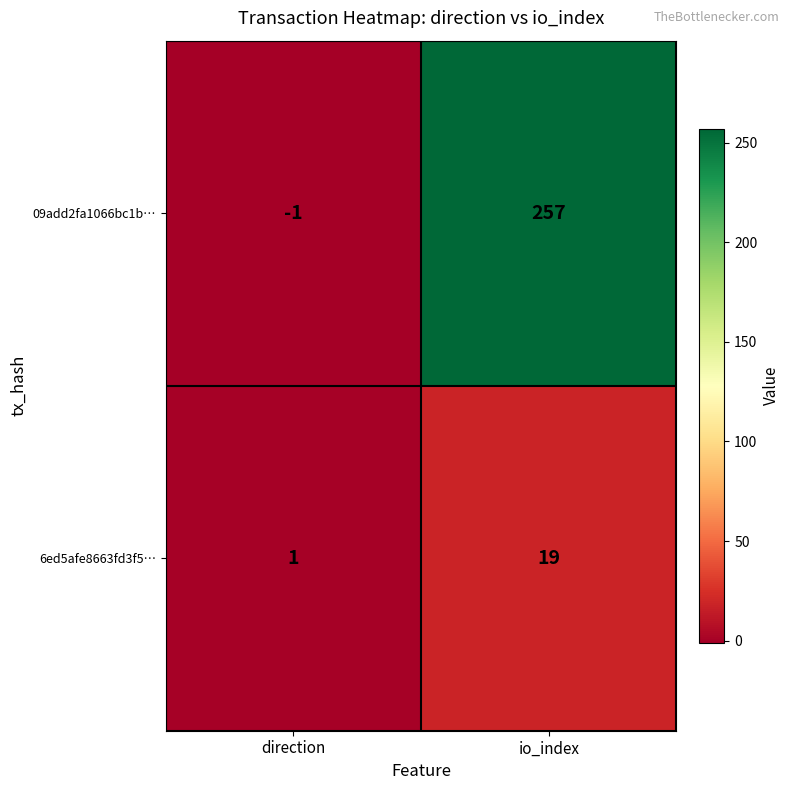

What is the spread (max minus min) of values at io_index?

238